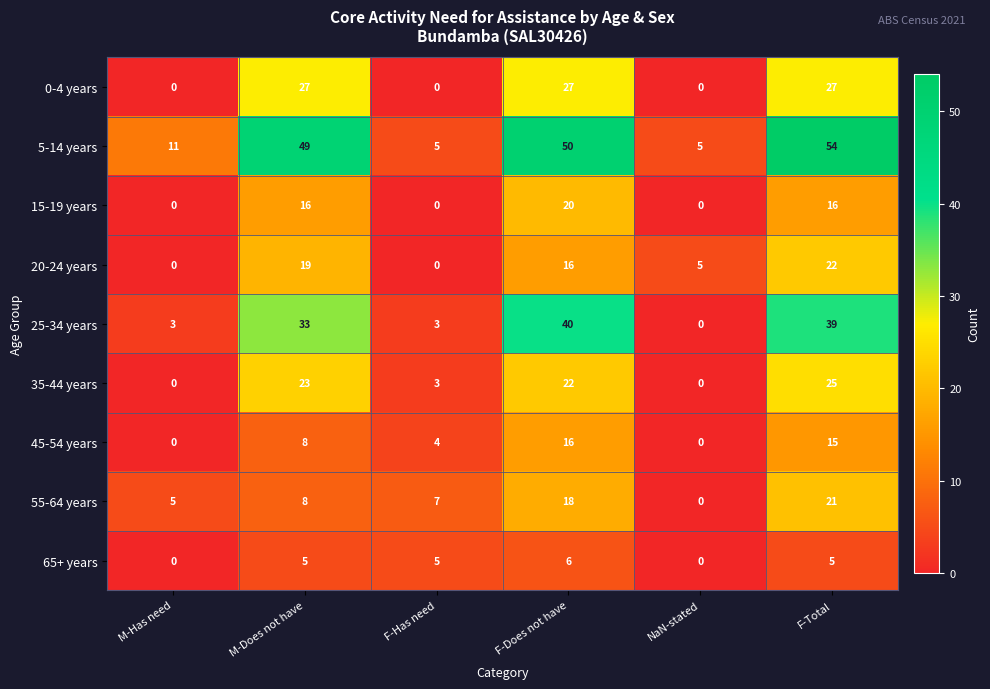

Which category has the highest value across all series?

F-Total